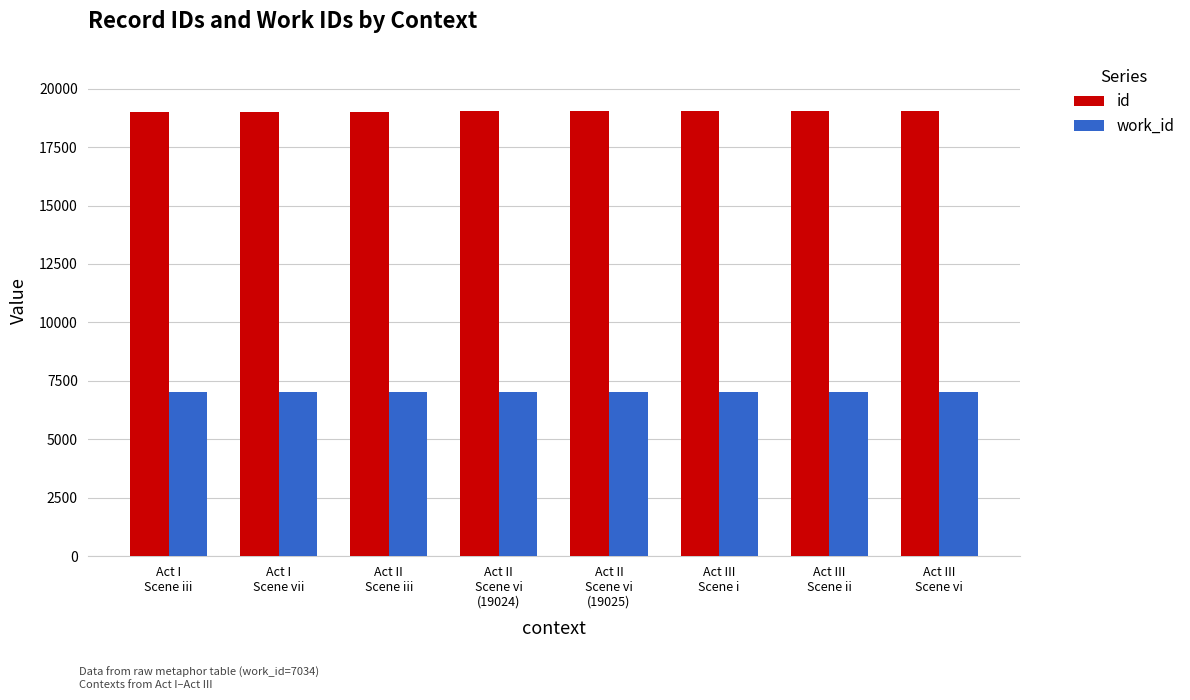

Which series has the largest total across all categories?

id